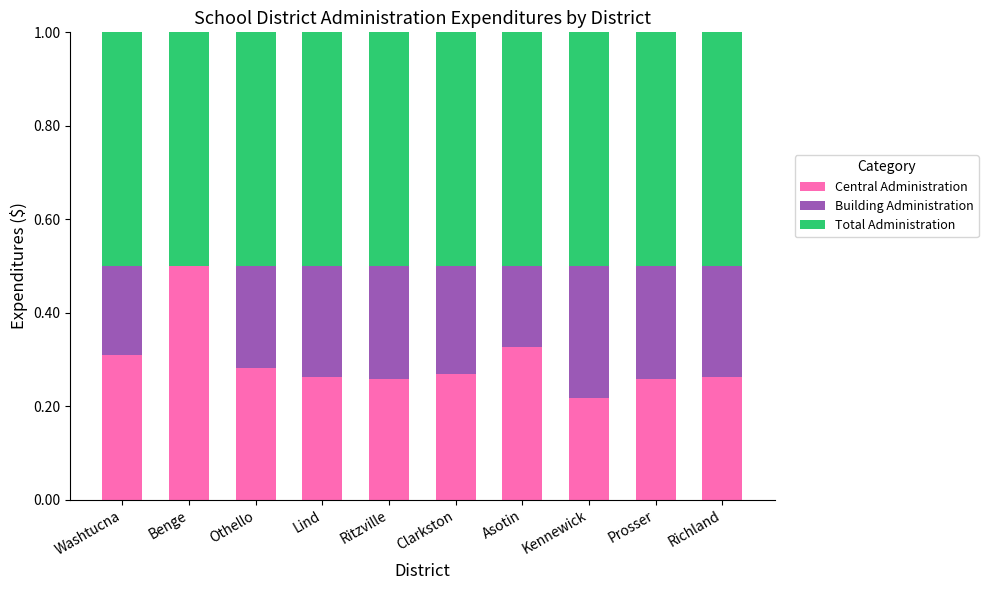

What is the total value across all series at Benge?

1.0